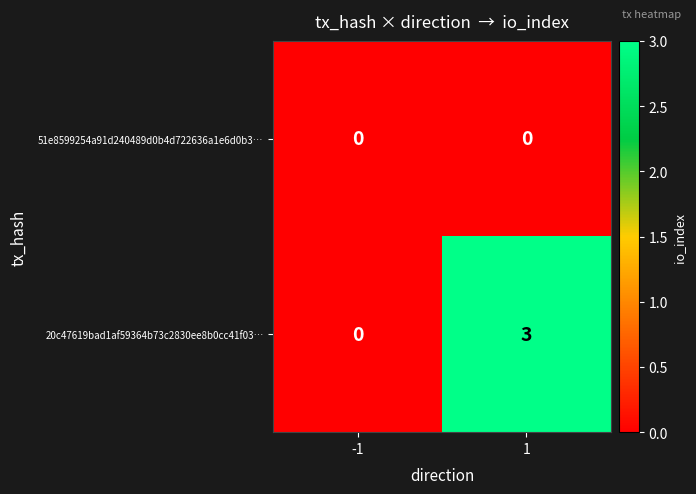

What is the difference between the highest and lowest values at 1?

3